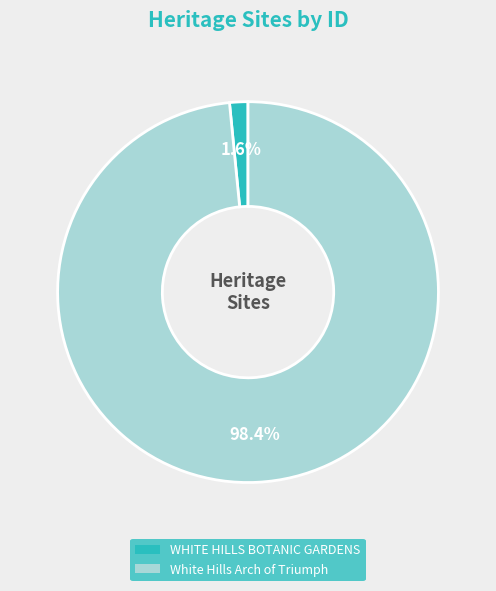

Which category accounts for the majority?

White Hills Arch of Triumph